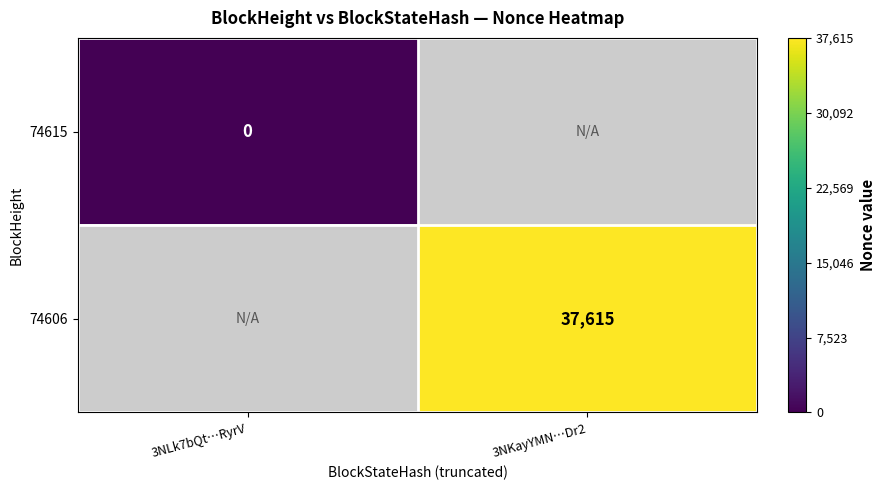

The value of 74606 at 3NKayYMN…Dr2 is 37615. True or false?

True